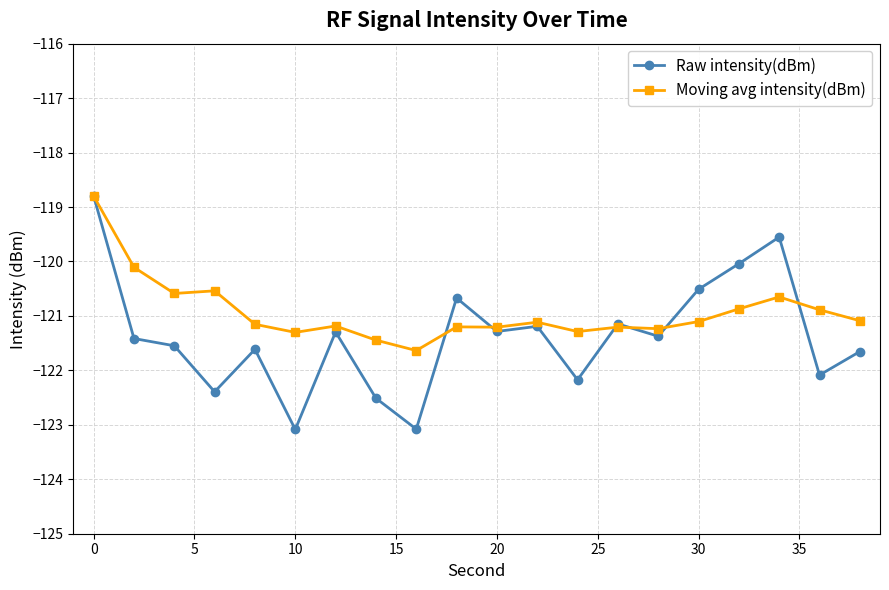

True or false: Raw intensity(dBm) has more than 1 points higher than both neighbors.

True